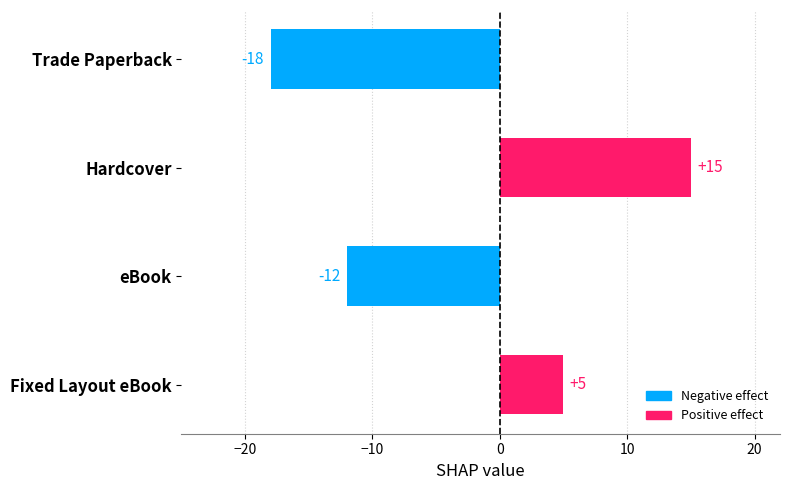

Reading top to bottom, extract all data points from this chart.

Trade Paperback=-18	Hardcover=15	eBook=-12	Fixed Layout eBook=5